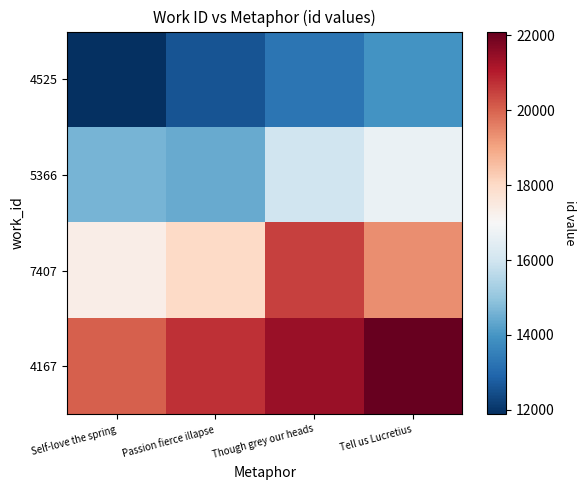

At which category is the sum across all series the highest?

Tell us Lucretius